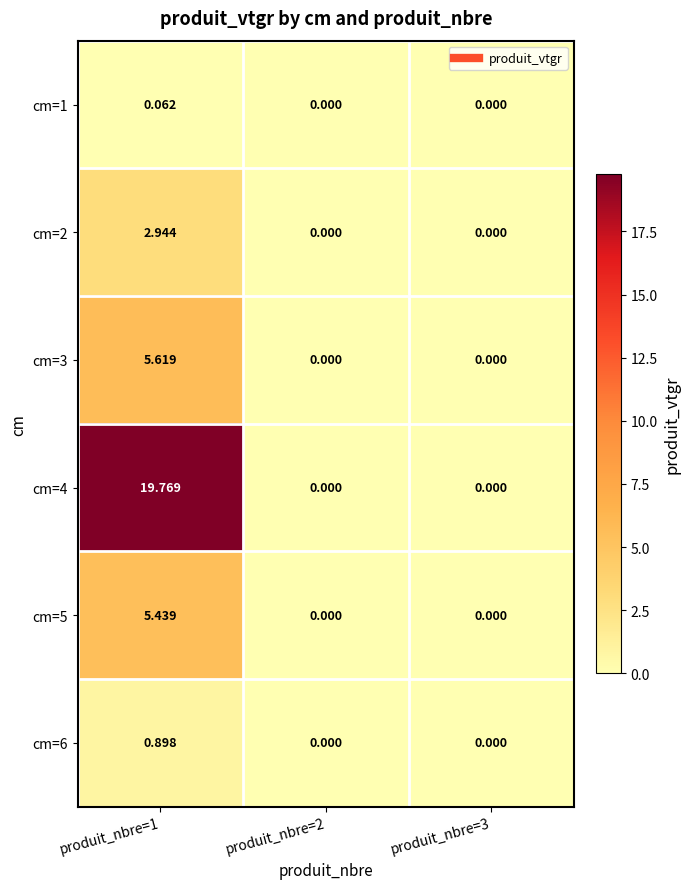

Which series has the largest total across all categories?

cm=4